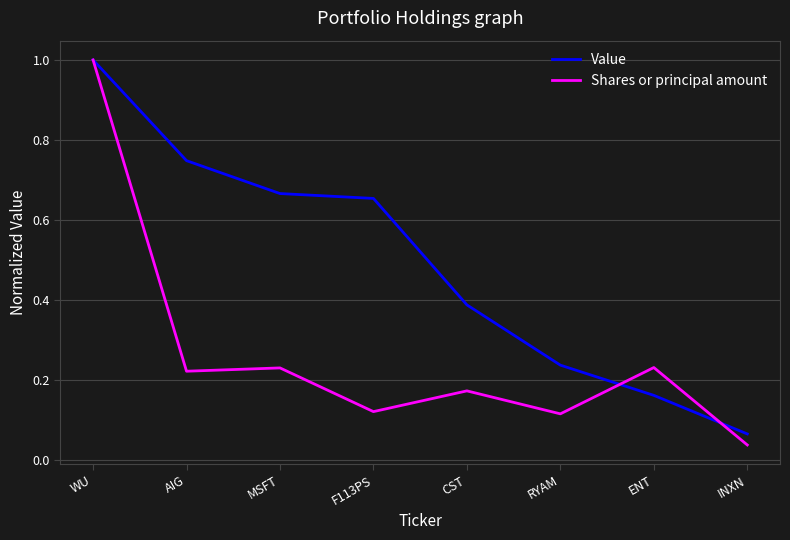

Read the Value value at WU.

1.0